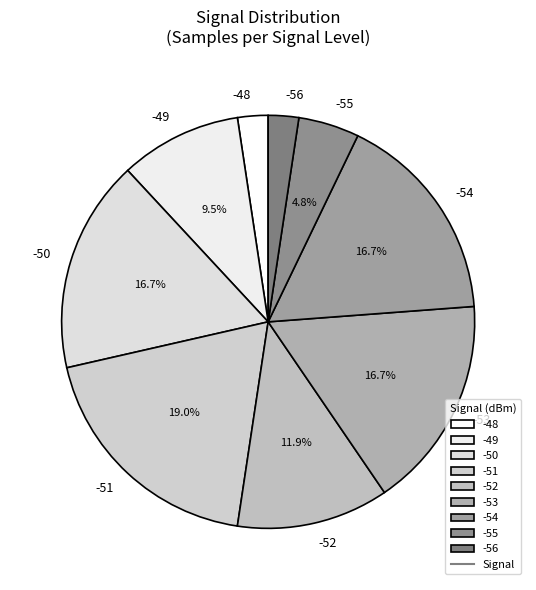

What is the largest slice in the pie chart?

-51